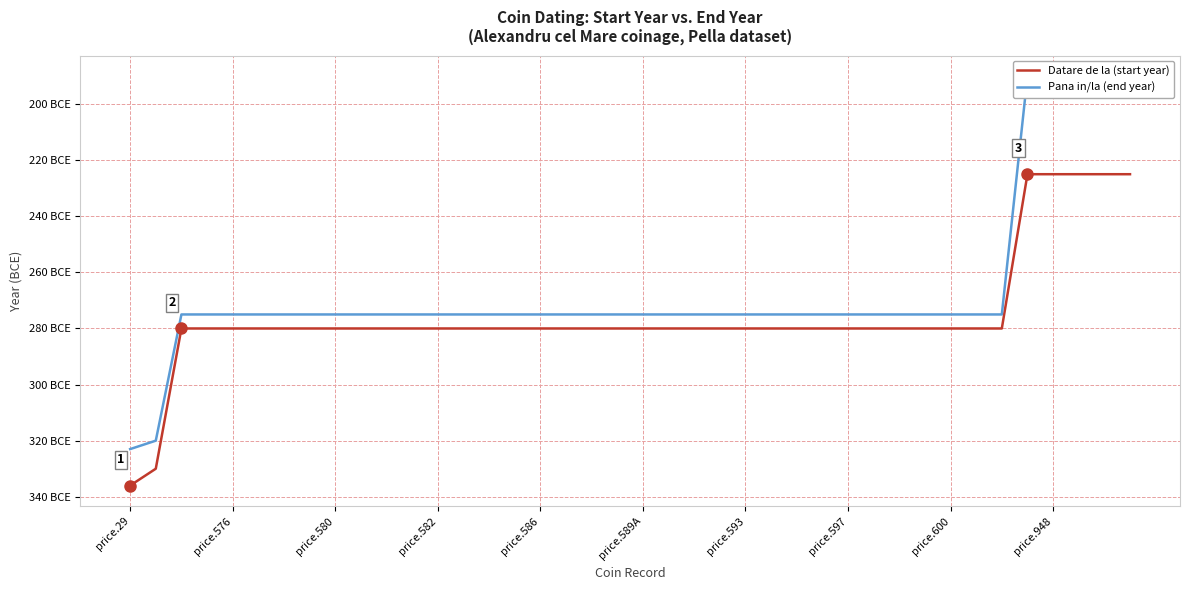

At how many categories does at least one series exceed -307?

38